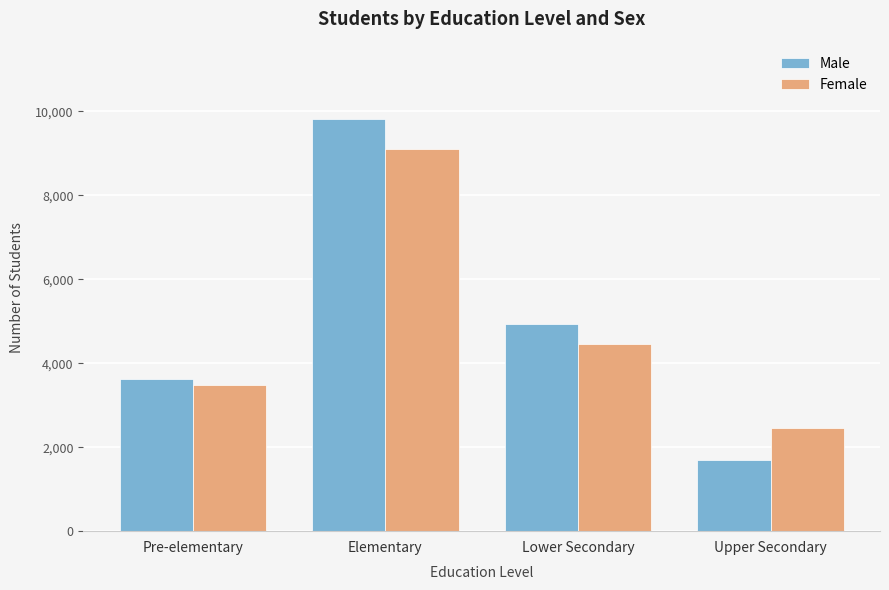

Which series has the largest total across all categories?

Male